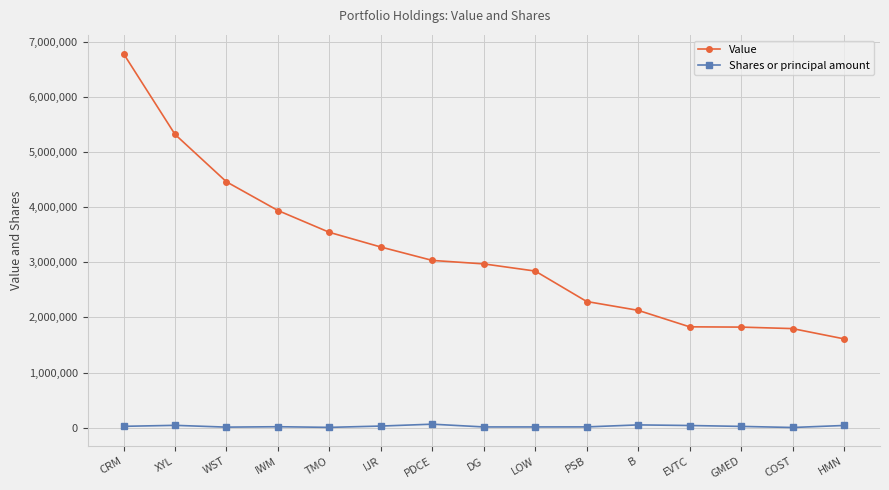

True or false: Shares or principal amount and Value cross at least once.

False